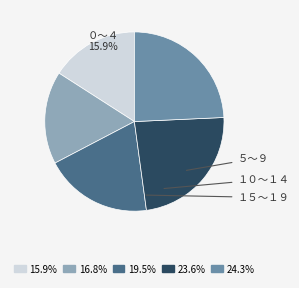

Is there a majority slice in this chart?

No